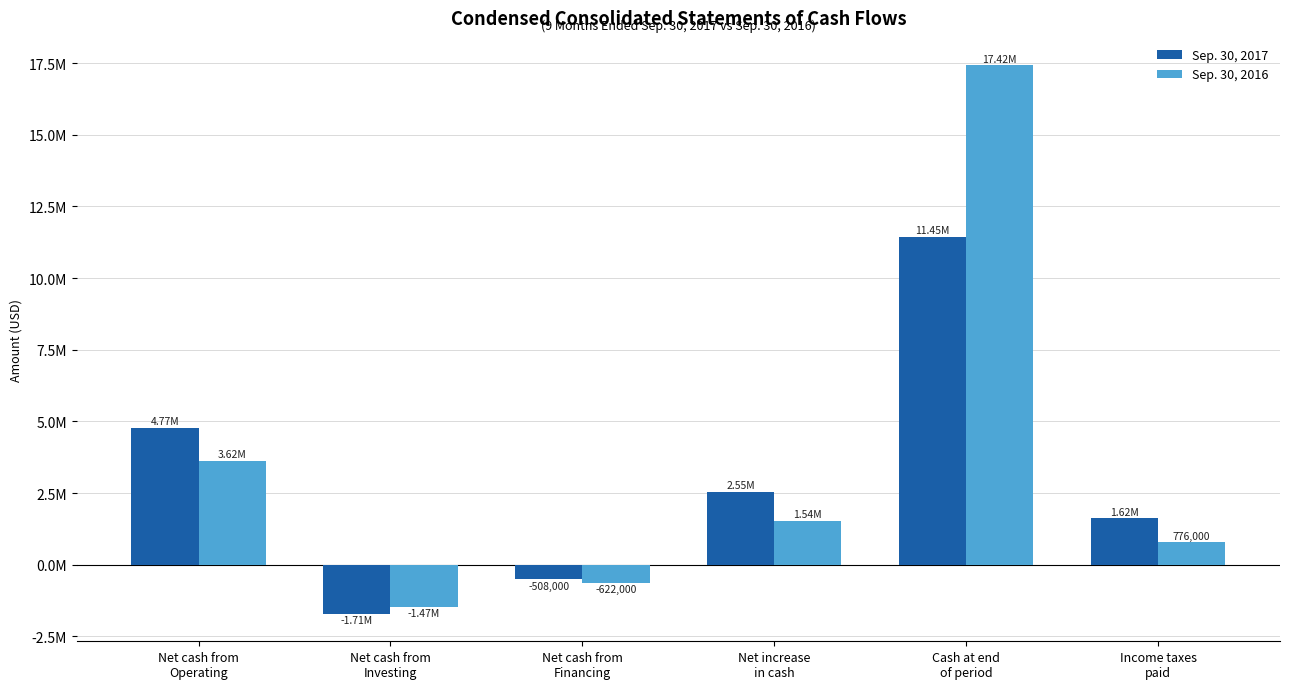

Reading right to left, what are all the values shown in this chart?

Sep. 30, 2017: Income taxes
paid=1616000	Cash at end
of period=11447000	Net increase
in cash=2552000	Net cash from
Financing=-508000	Net cash from
Investing=-1713000	Net cash from
Operating=4773000
Sep. 30, 2016: Income taxes
paid=776000	Cash at end
of period=17421000	Net increase
in cash=1536000	Net cash from
Financing=-622000	Net cash from
Investing=-1466000	Net cash from
Operating=3624000